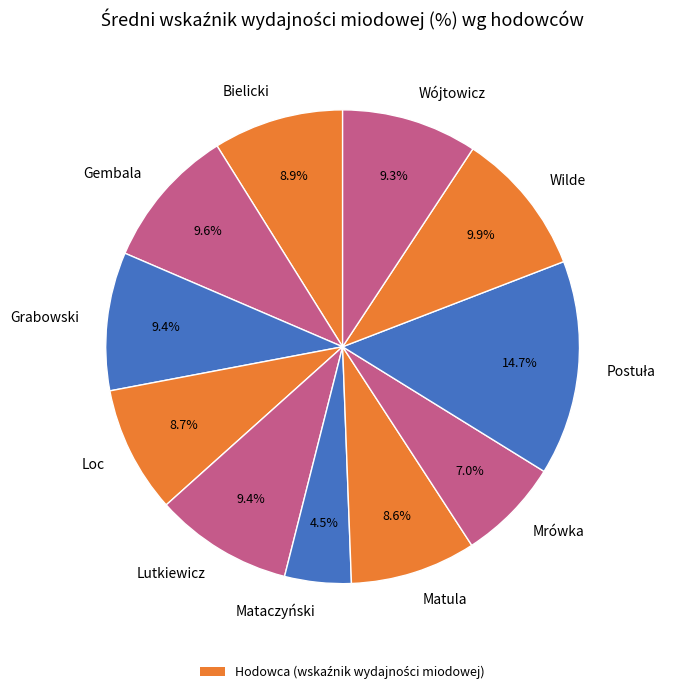

Is there a majority slice in this chart?

No